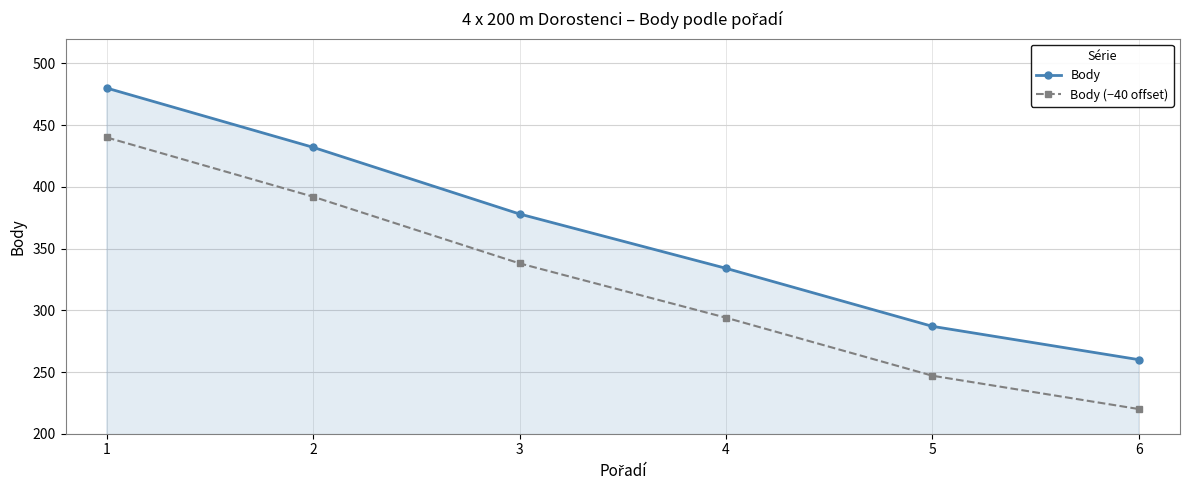

Is the value of Body (−40 offset) at 4 greater than the value of Body at 5?

Yes